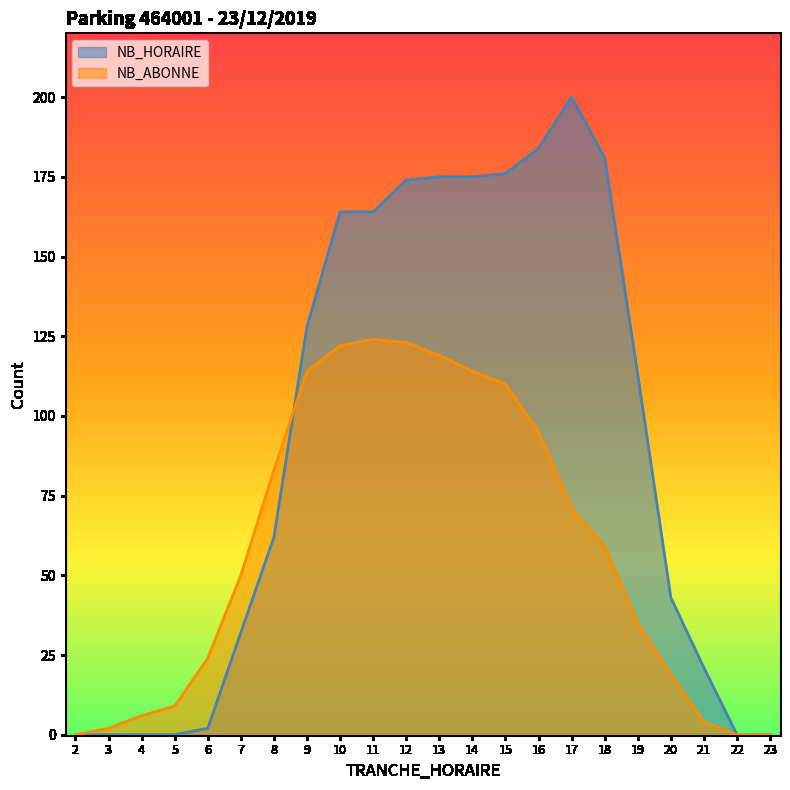

Is the value of NB_HORAIRE at 23 greater than the value of NB_ABONNE at 20?

No